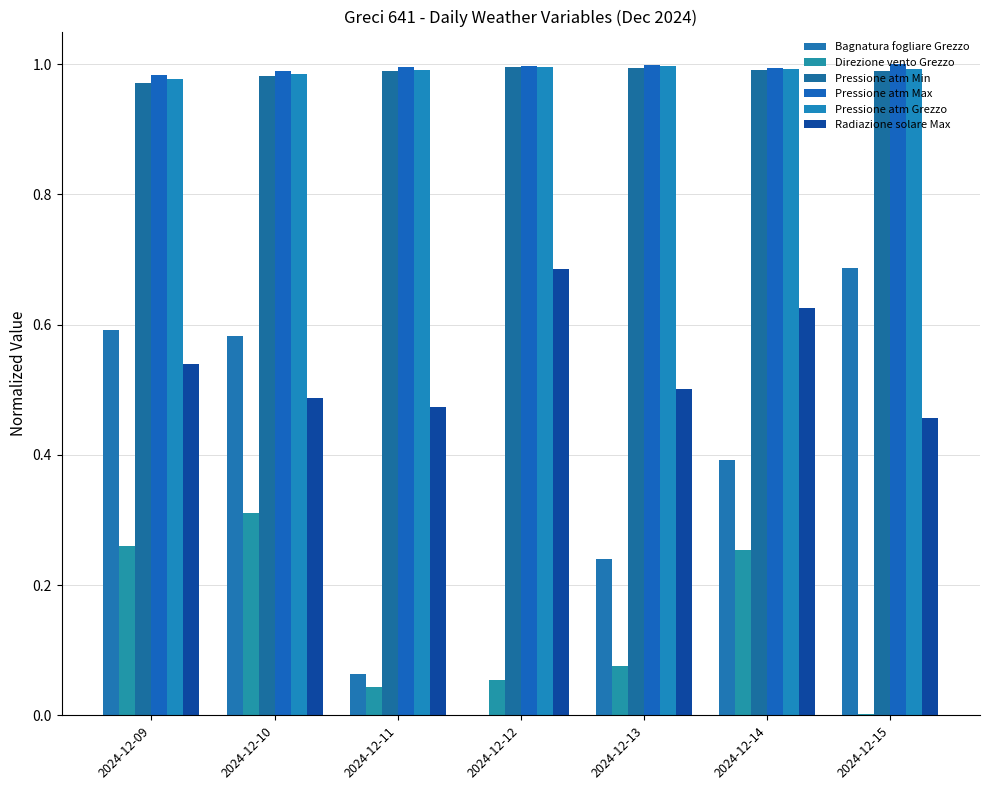

Is it true that Pressione atm Grezzo equals 1.0 at 2024-12-09?

True